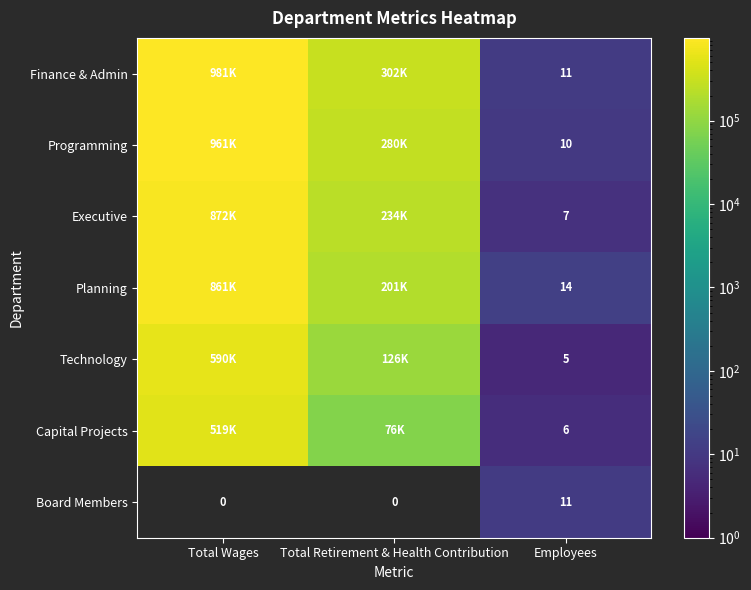

What is the sum of the Board Members values at Total Retirement & Health Contribution and Employees?

11